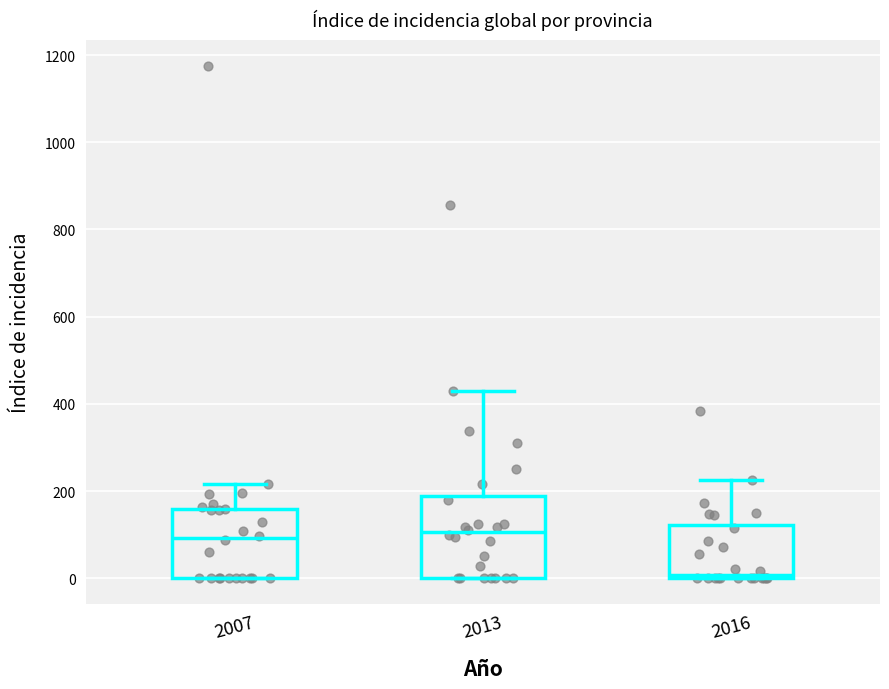

Reading left to right, read every box against the y-axis: the position of its median line, the range the box covers, and the ends of its whiskers. The values are not printed on the chart, so give them approximately, as read against the axis.

2007: median 100, box 0 to 160, whiskers 0 to 220
2013: median 100, box 0 to 180, whiskers 0 to 420
2016: median 0 (just above the box's lower edge), box 0 to 120, whiskers 0 to 220